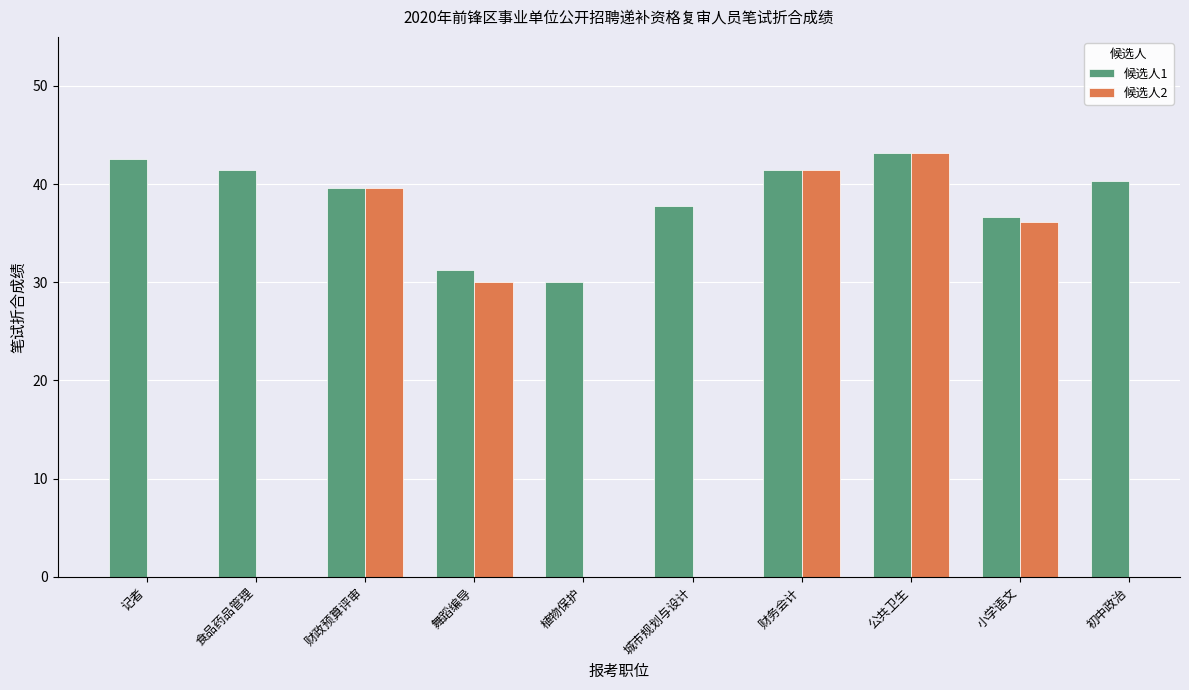

What is the minimum value shown in the chart?

30.0